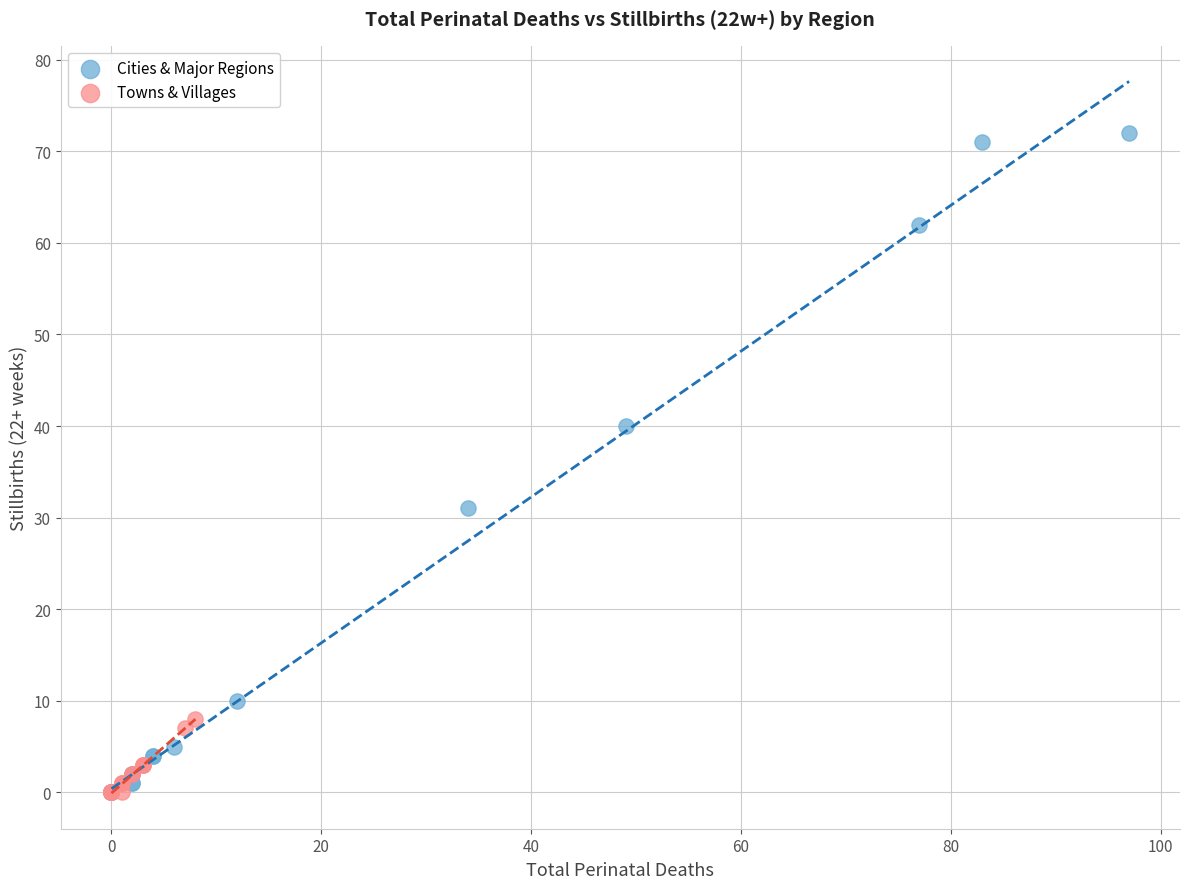

Which series reaches the maximum Y coordinate?

Cities & Major Regions